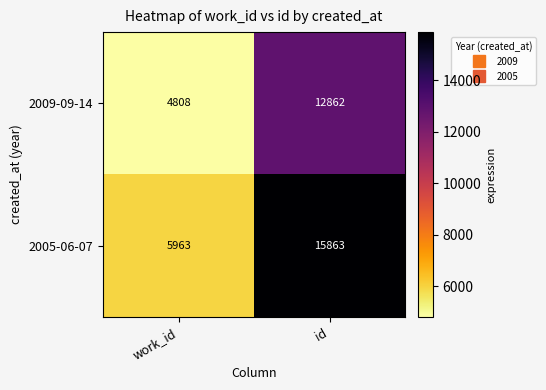

What is the difference between the 2005-06-07 values at id and work_id?

9900